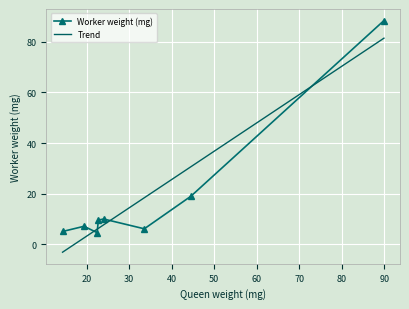

How many values exceed 9?

4